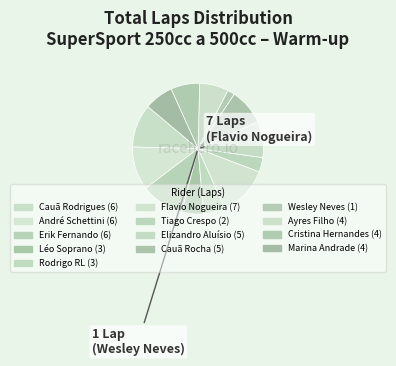

To the nearest percent, what portion does Cauã Rodrigues represent?

11%